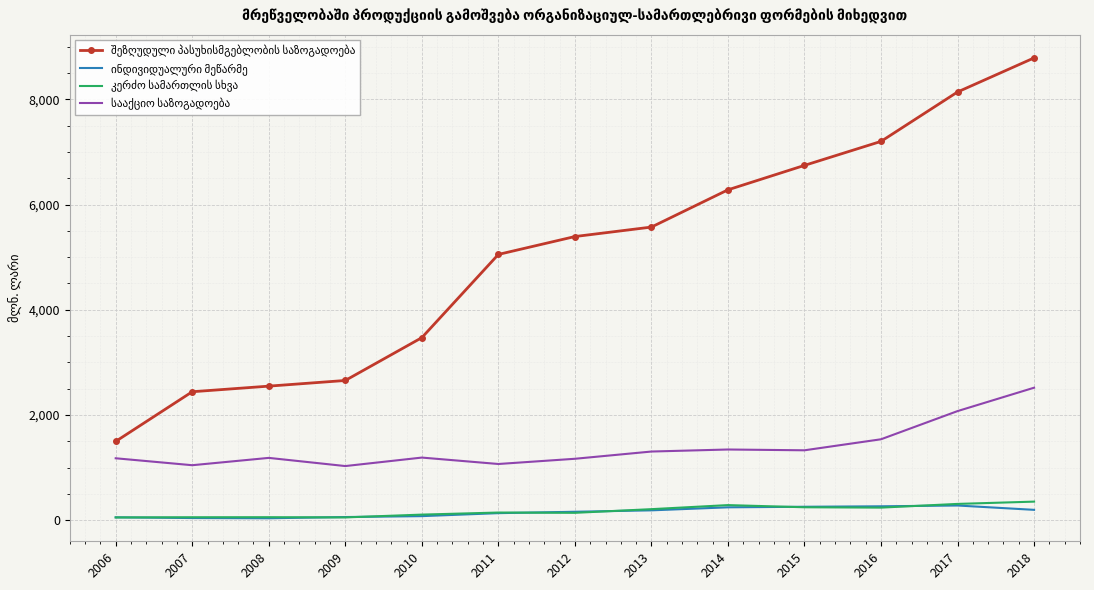

What is the greatest value displayed?

8787.1